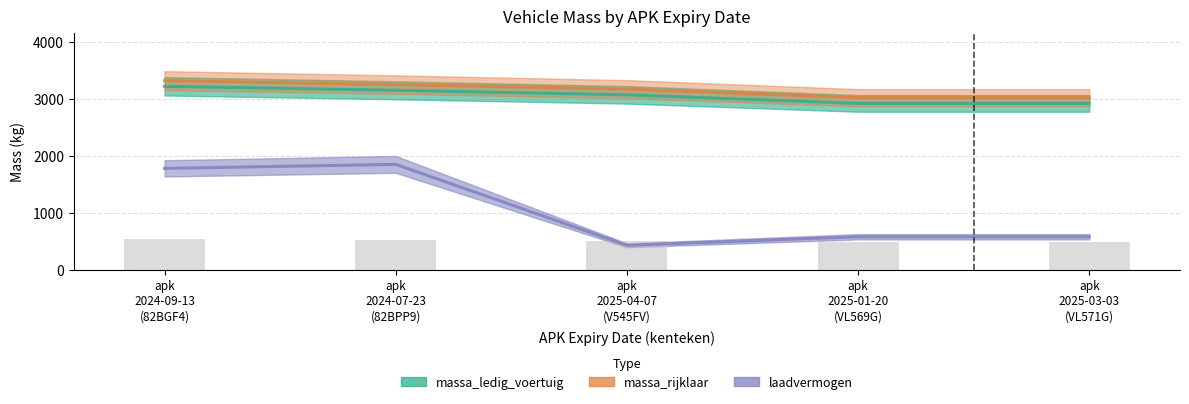

What is the smallest value displayed?

430